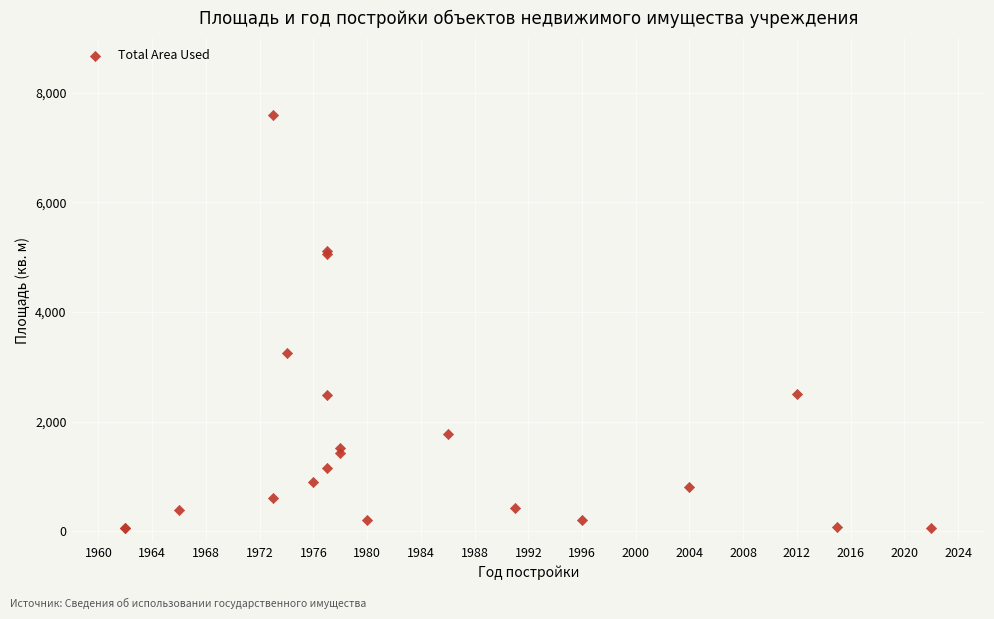

What Y value in the scatter plot is closest to 3826?

3258.6